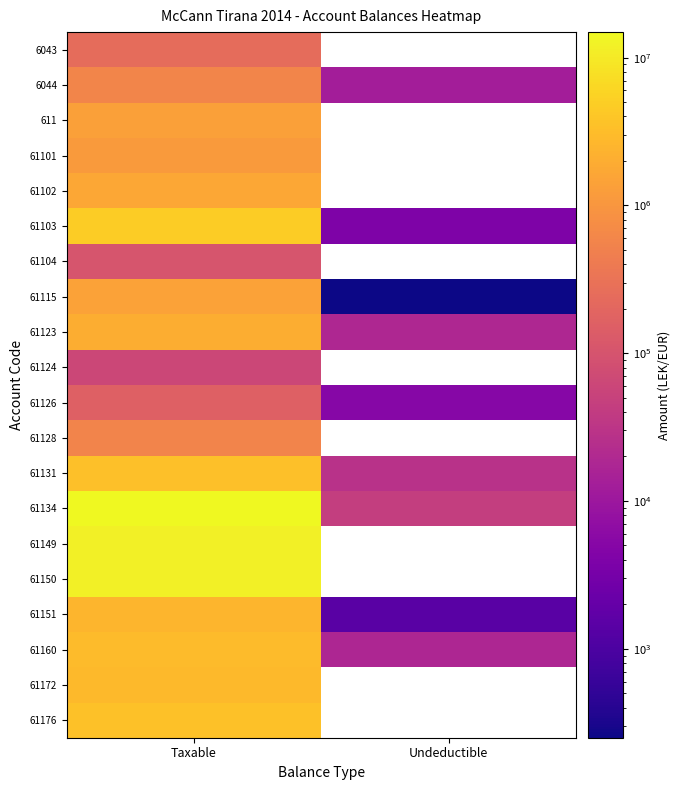

At how many categories does at least one series exceed 6258808?

1